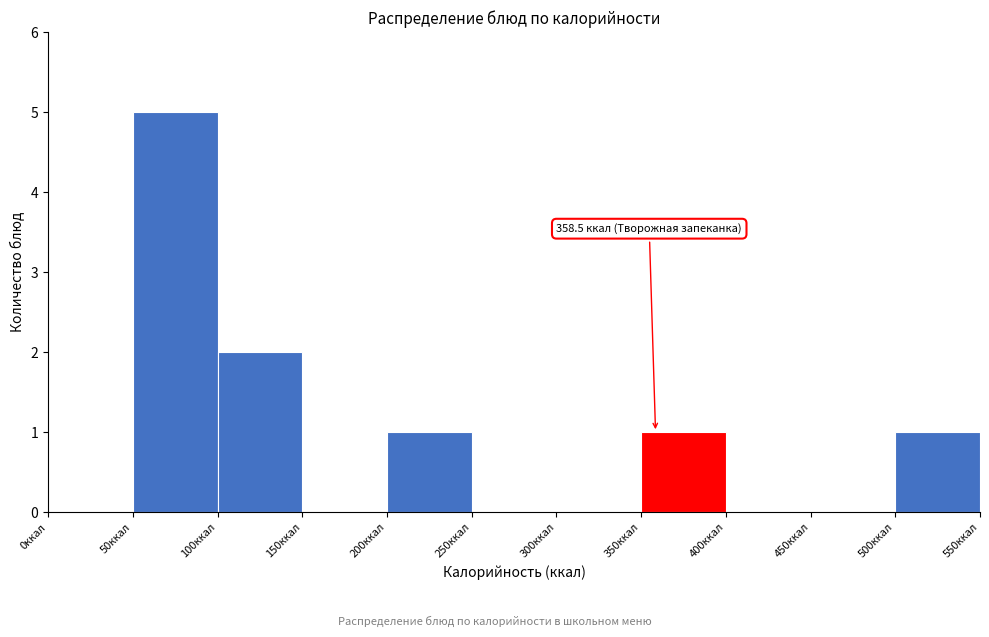

Which range on the x-axis has the tallest bar?

50 to 100